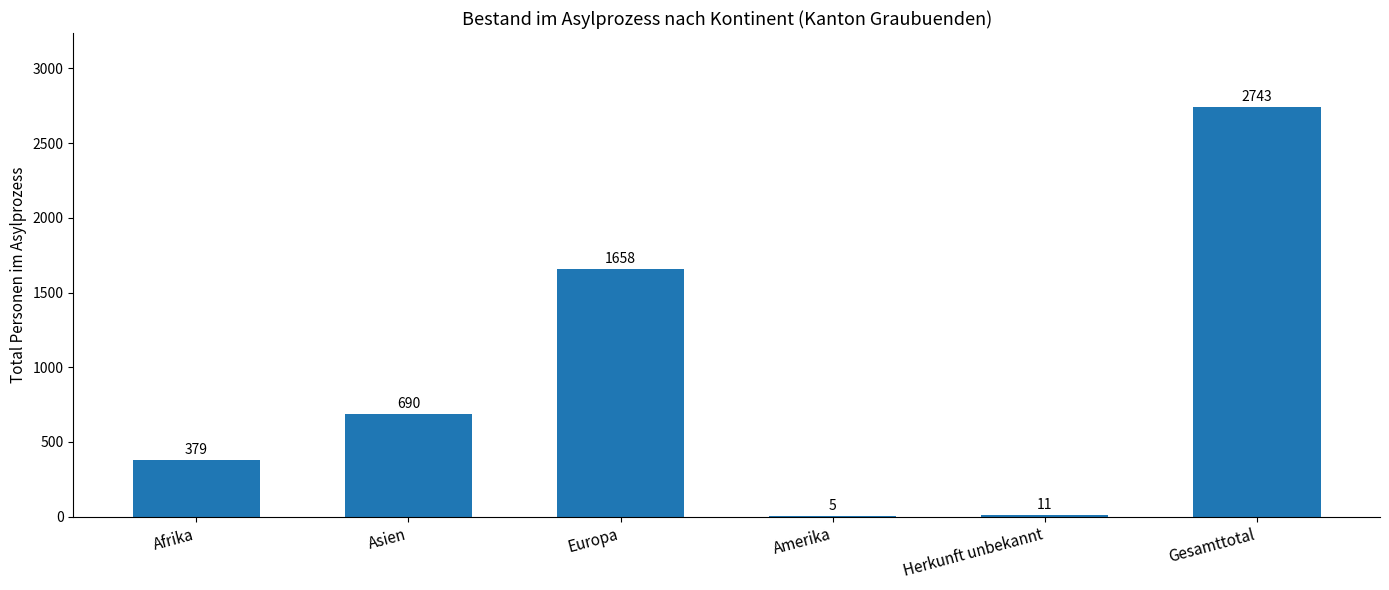

What is the sum of the values at Amerika and Asien?

695